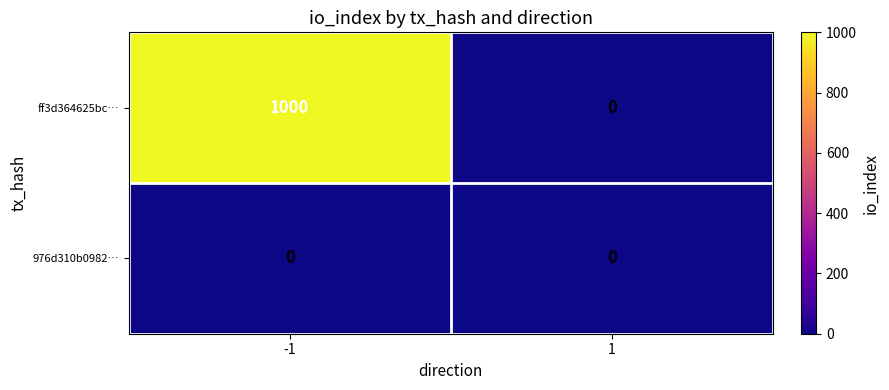

Is it true that 976d310b0982… equals 0 at -1?

True